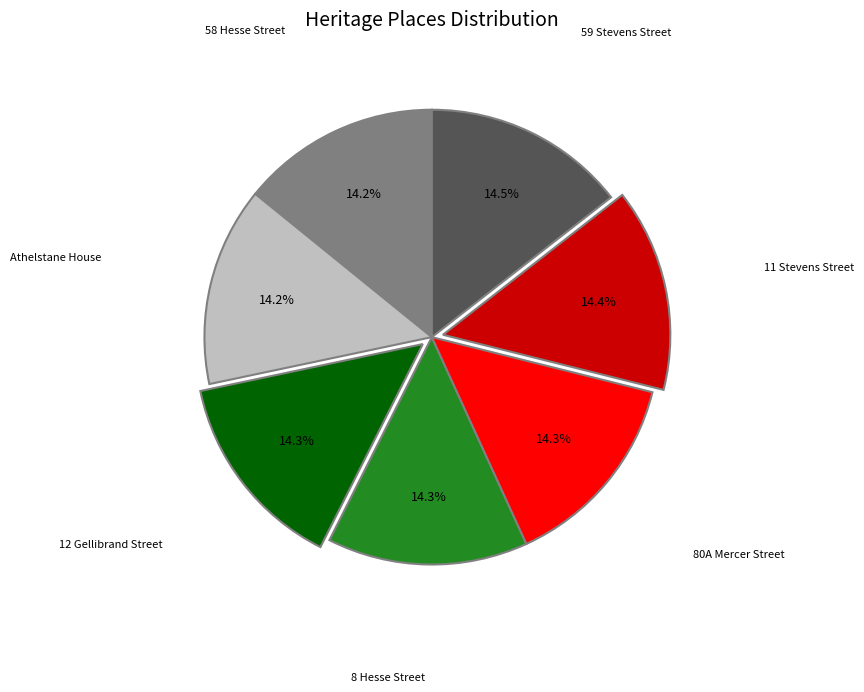

Does any single category account for the majority?

No